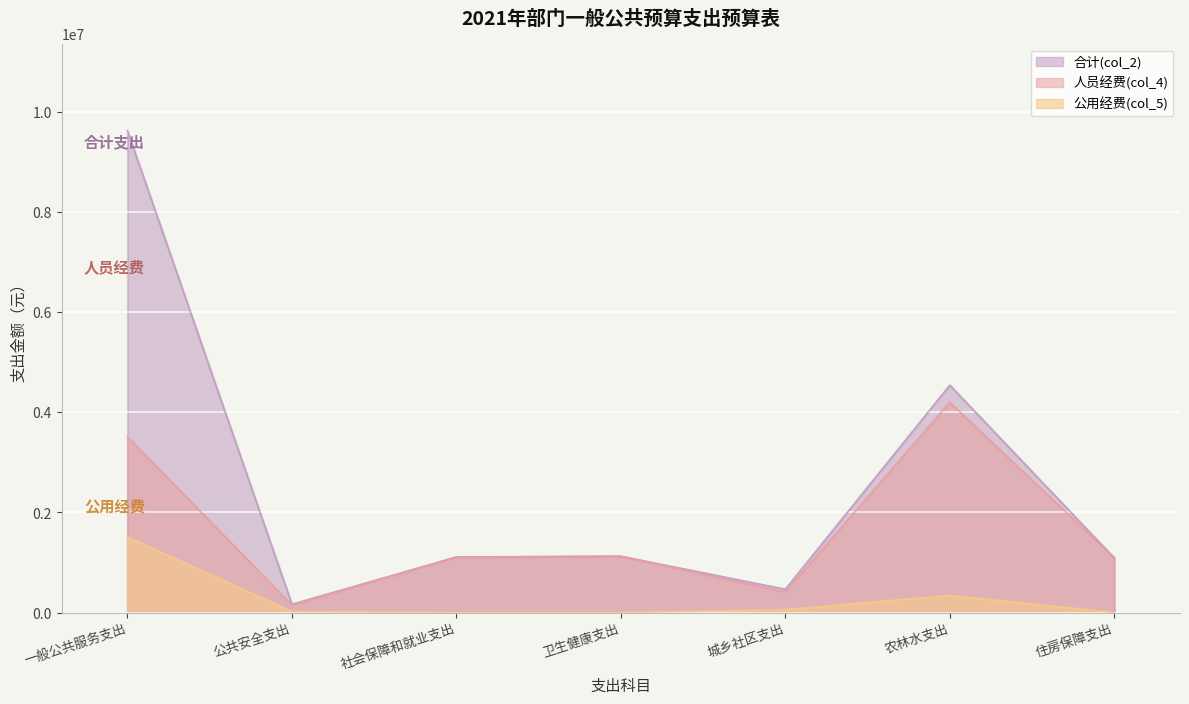

At how many categories does at least one series exceed 5279580?

1